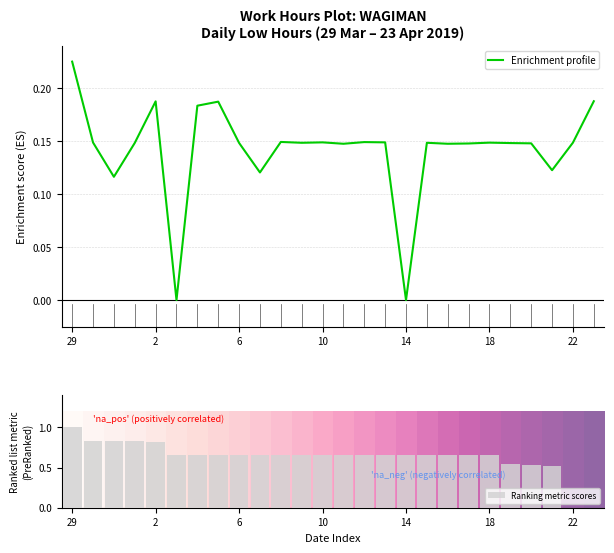

Is it true that Ranking metric scores equals 1.2 at 6?

False